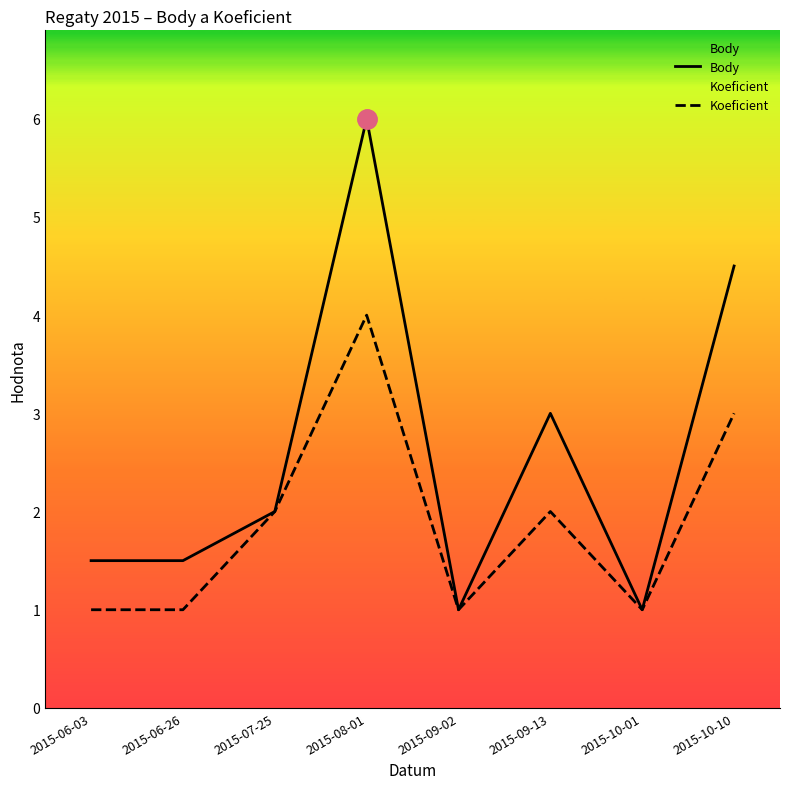

Between 2015-09-02 and 2015-07-25, which is larger?

2015-07-25